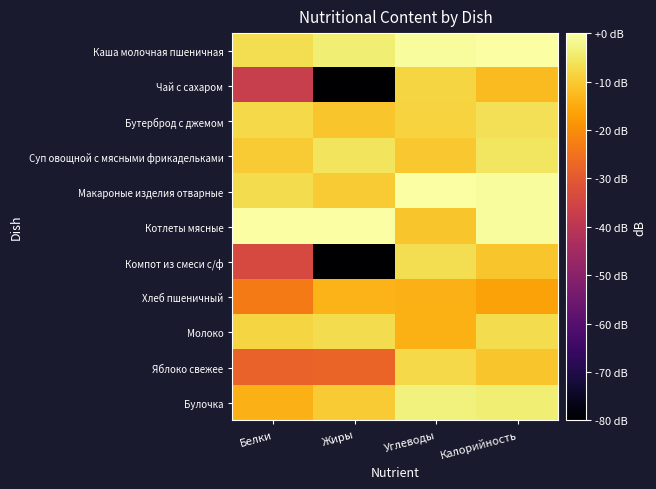

Between Белки and Жиры, which is larger?

Жиры